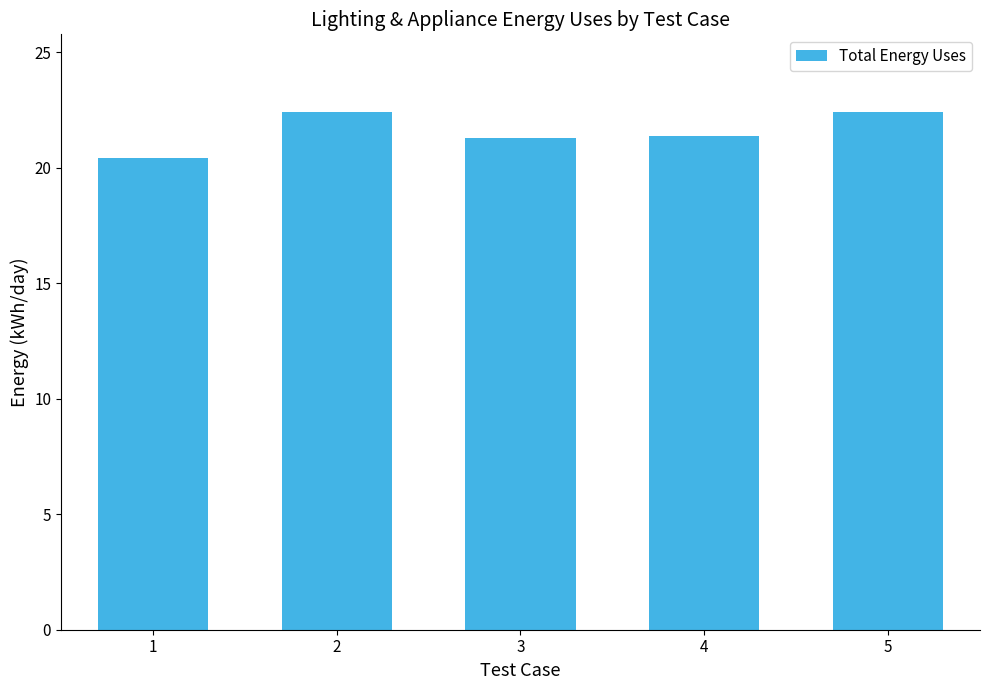

Reading right to left, what are all the values shown in this chart?

5=22.4	4=21.4	3=21.3	2=22.4	1=20.4